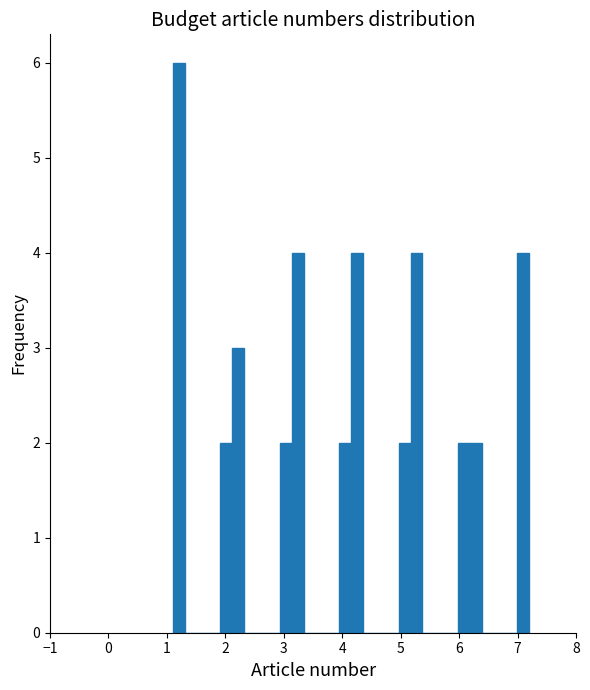

Around what value on the x-axis is the tallest bar? Give the approximate position of its centre, as read against the axis.

1.2